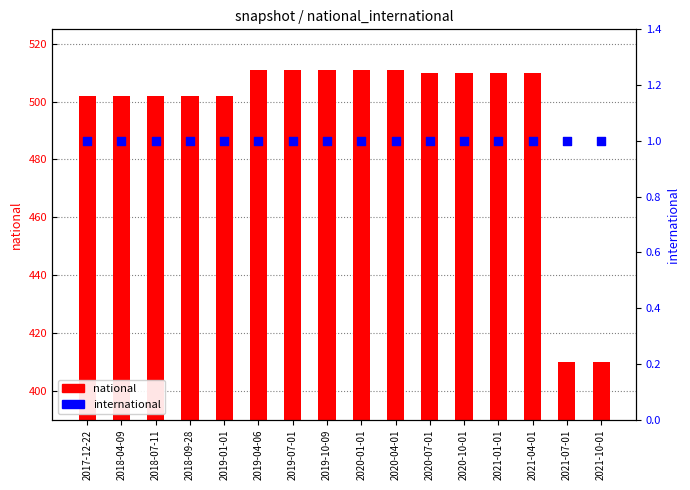

Which series reaches the minimum Y coordinate?

international